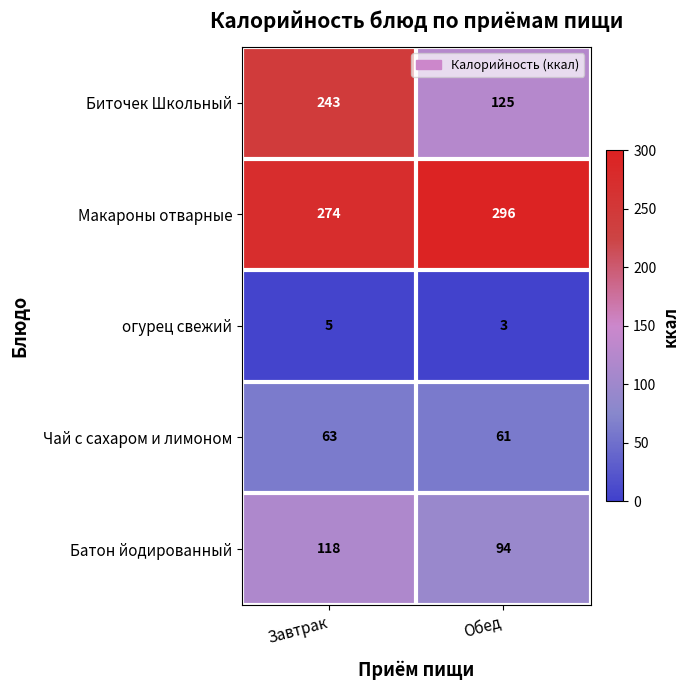

The value of Чай с сахаром и лимоном at Завтрак is 63. True or false?

True